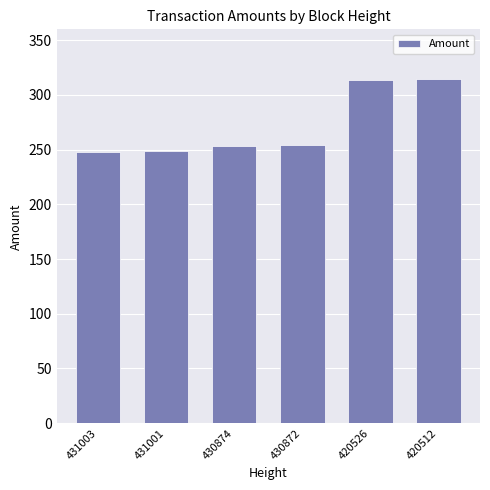

What is the minimum value shown in the chart?

248.2